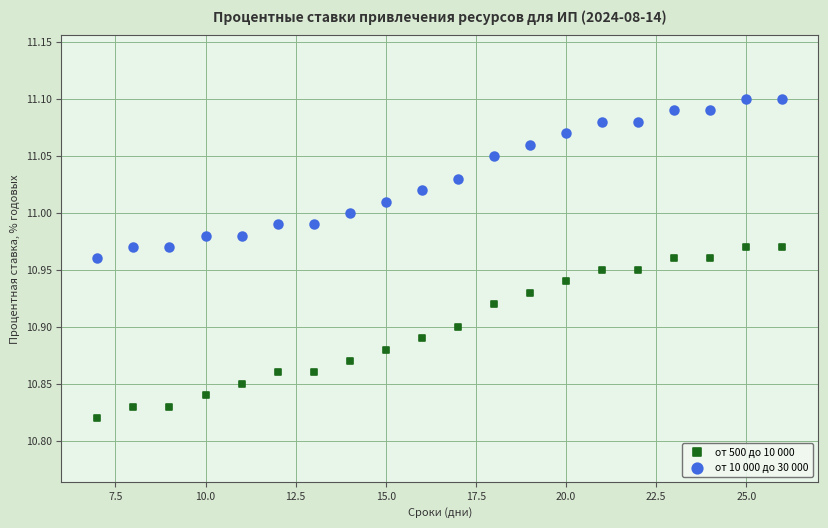

Which series contains the highest Y value?

от 10 000 до 30 000